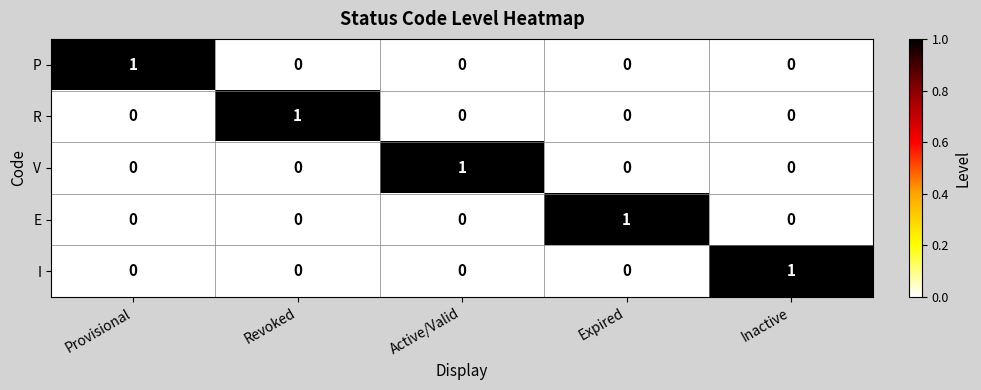

How many P values are between 0 and 1?

5